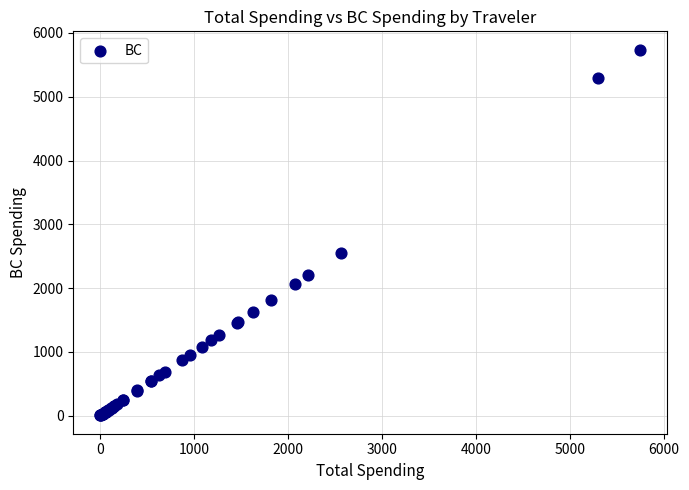

What Y value in the scatter plot is closest to 2871?

2556.8